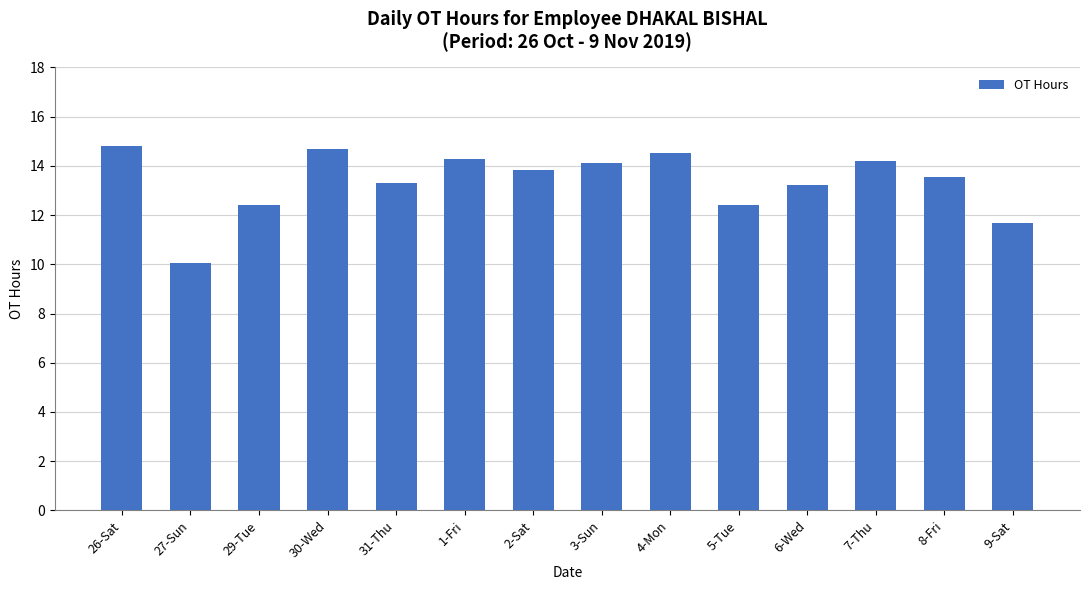

How many data points are less than 13?

4